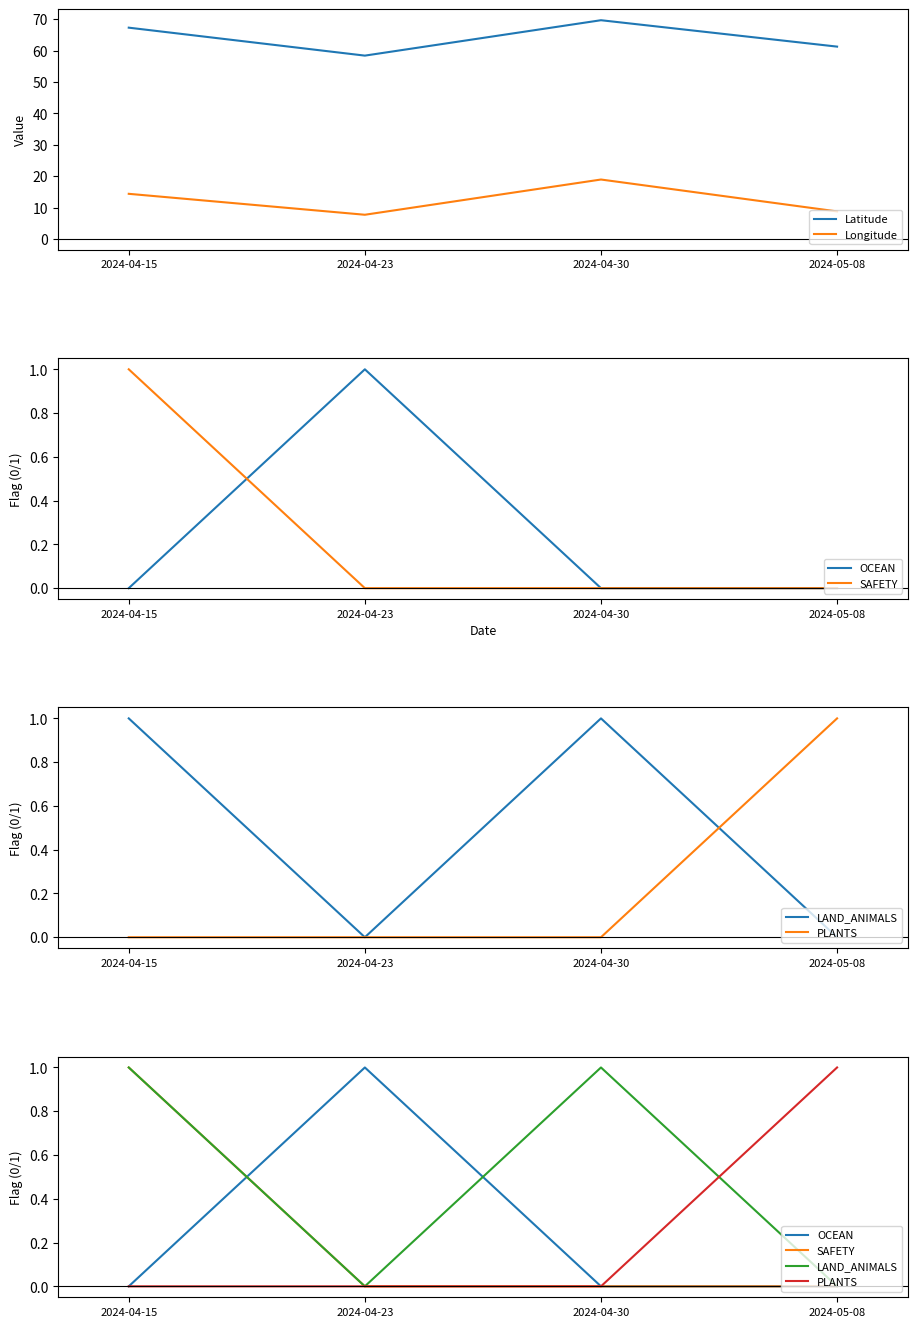

What value does the PLANTS series have at 2024-05-08?

1.0